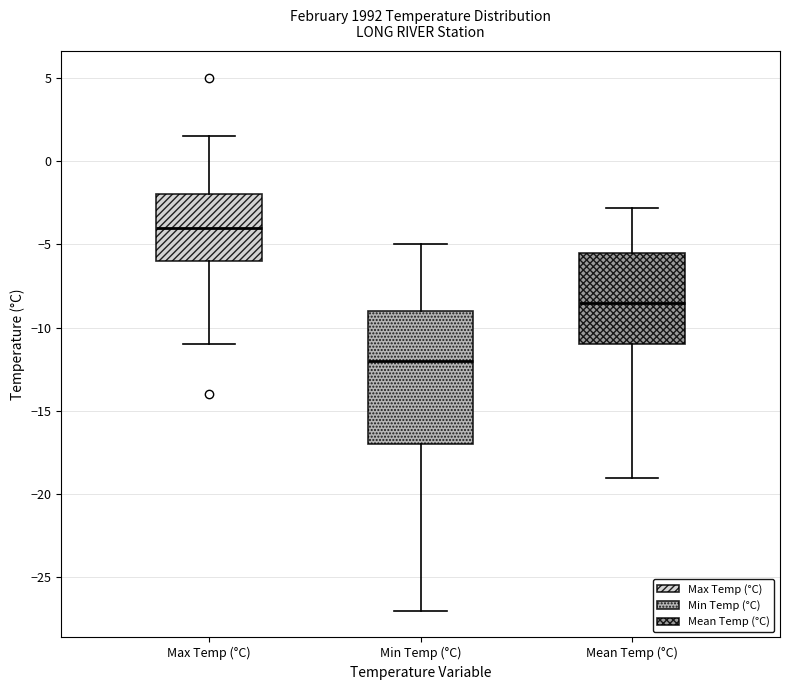

Which box is the tallest, from its lower edge to its upper edge?

Min Temp (°C)